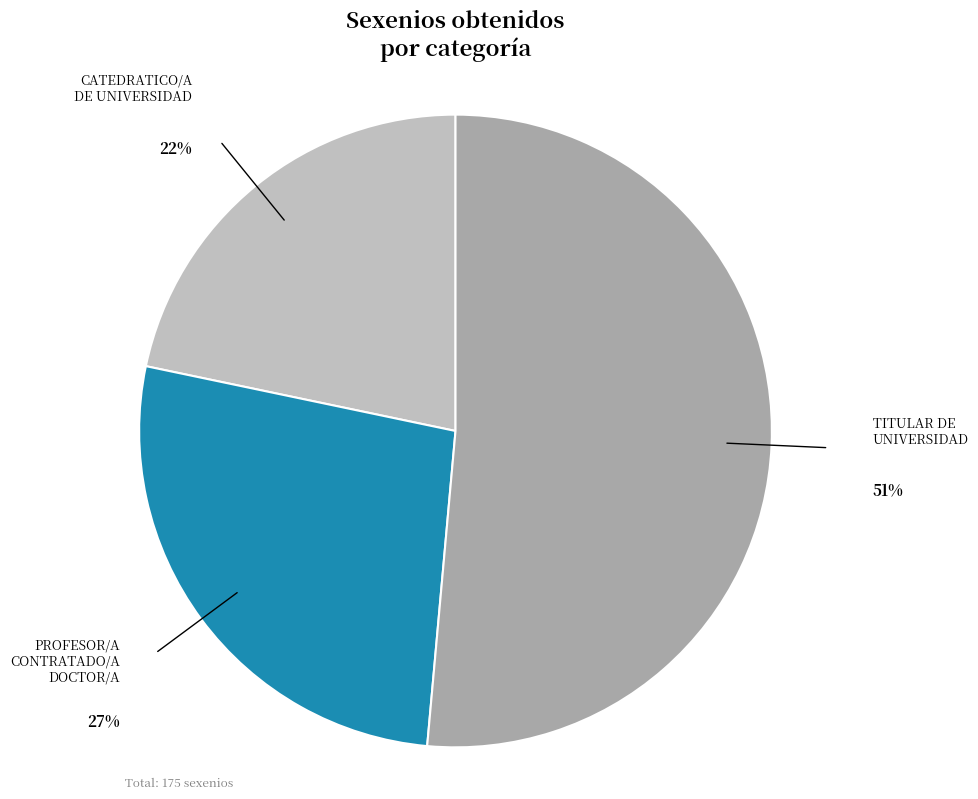

To the nearest percent, what is the difference between the CATEDRATICO/A DE UNIVERSIDAD and PROFESOR/A CONTRATADO/A DOCTOR/A slice percentages?

5%